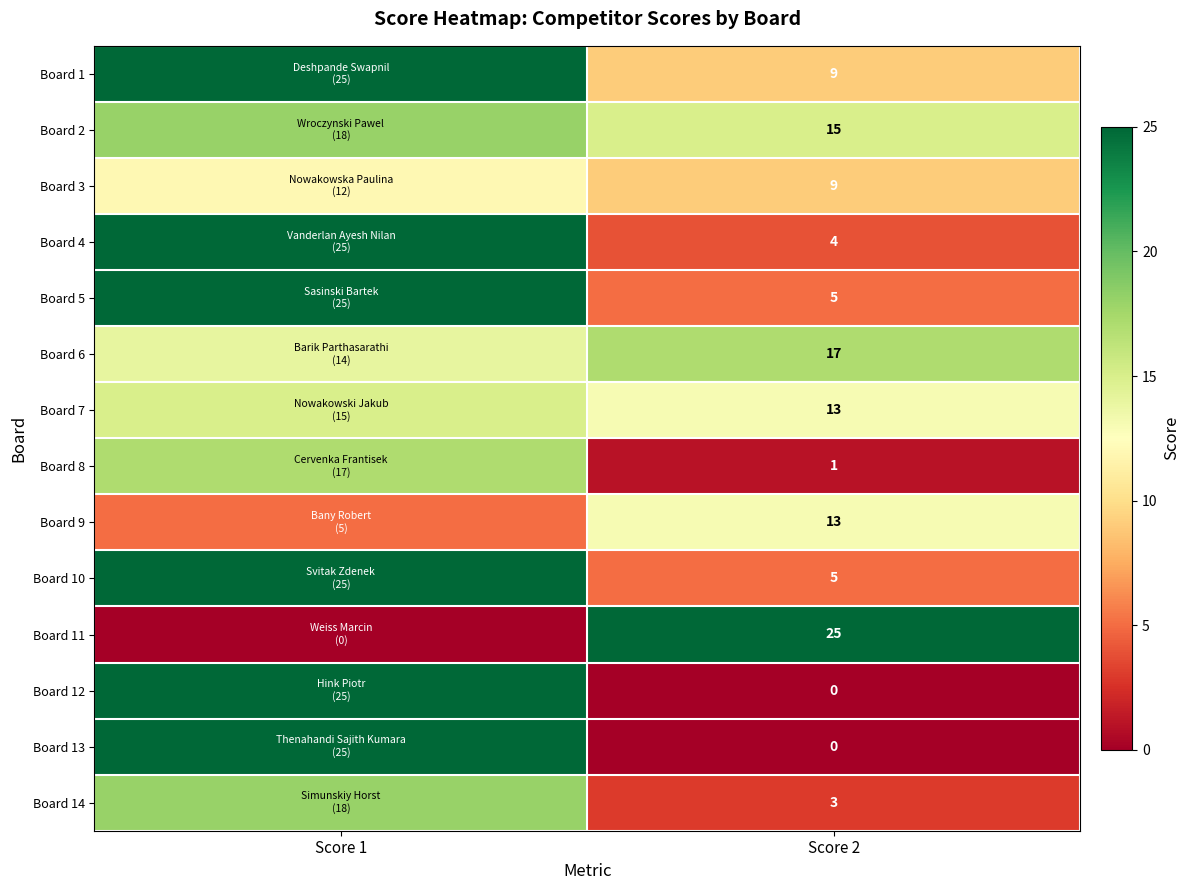

What is the total value across all series at Score 2?

119